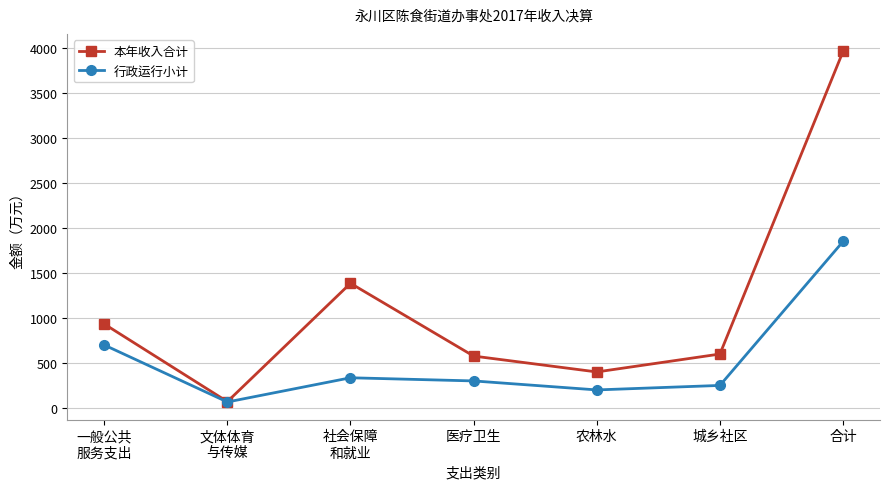

At which label does 本年收入合计 reach its peak?

合计